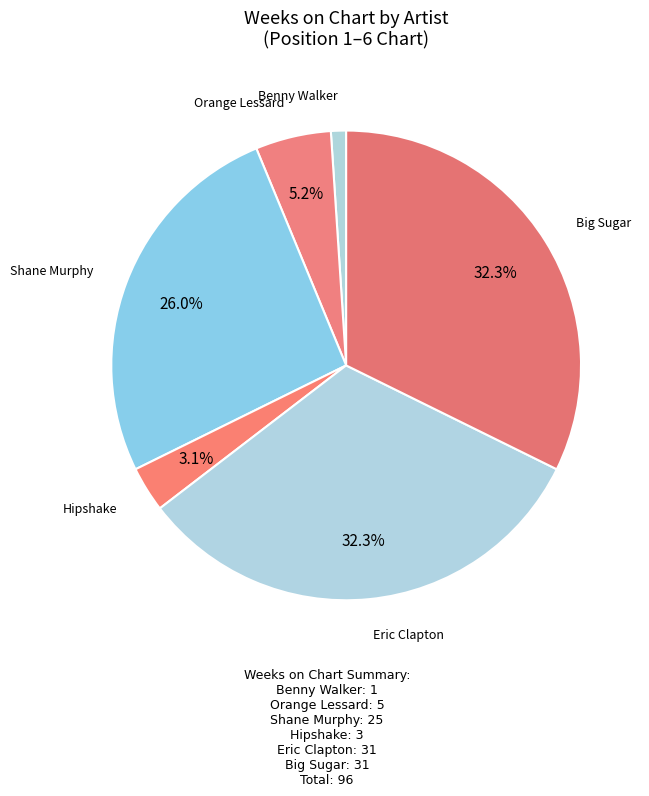

Which category has the biggest portion of the pie?

Eric Clapton
Cocaine